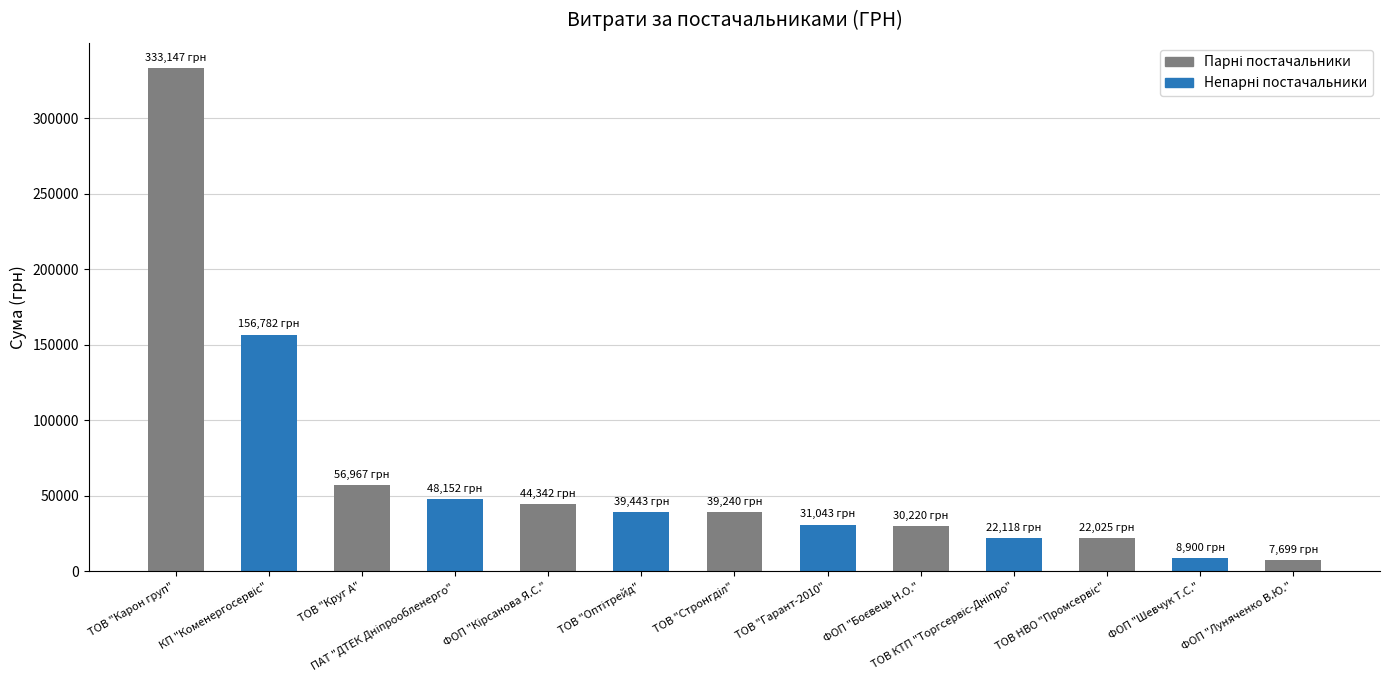

What is the ratio of the value at ТОВ "Карон груп" to the value at ФОП "Луняченко В.Ю."?

43.3